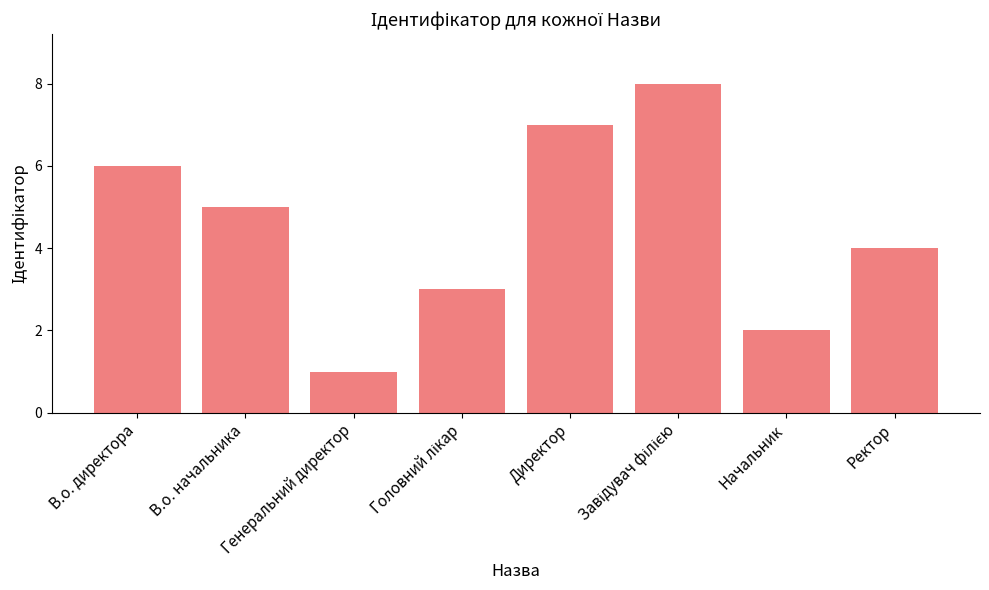

What is the greatest value displayed?

8